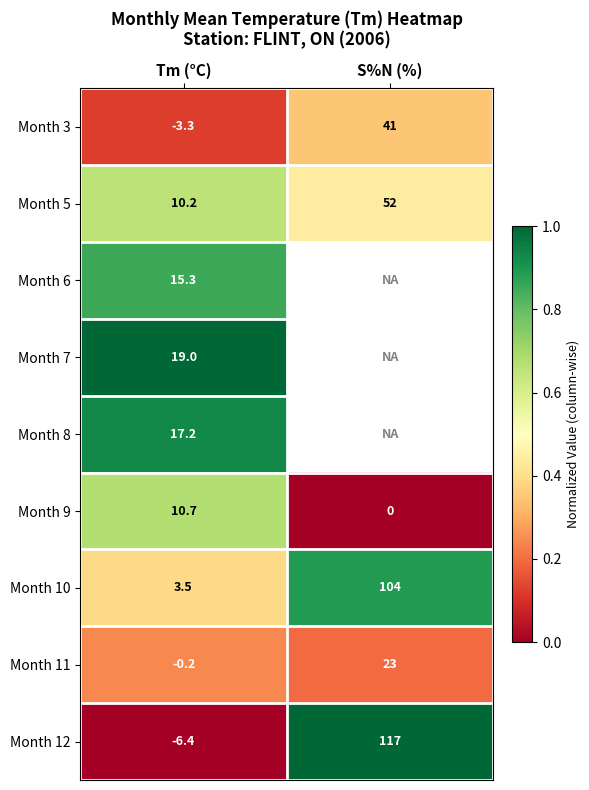

Is the value of Month 10 at S%N (%) greater than the value of Month 11 at S%N (%)?

Yes